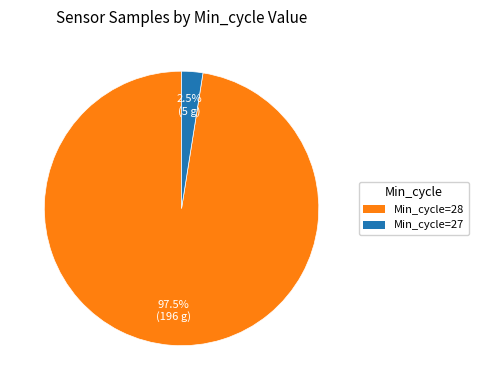

Is there a majority slice in this chart?

Yes